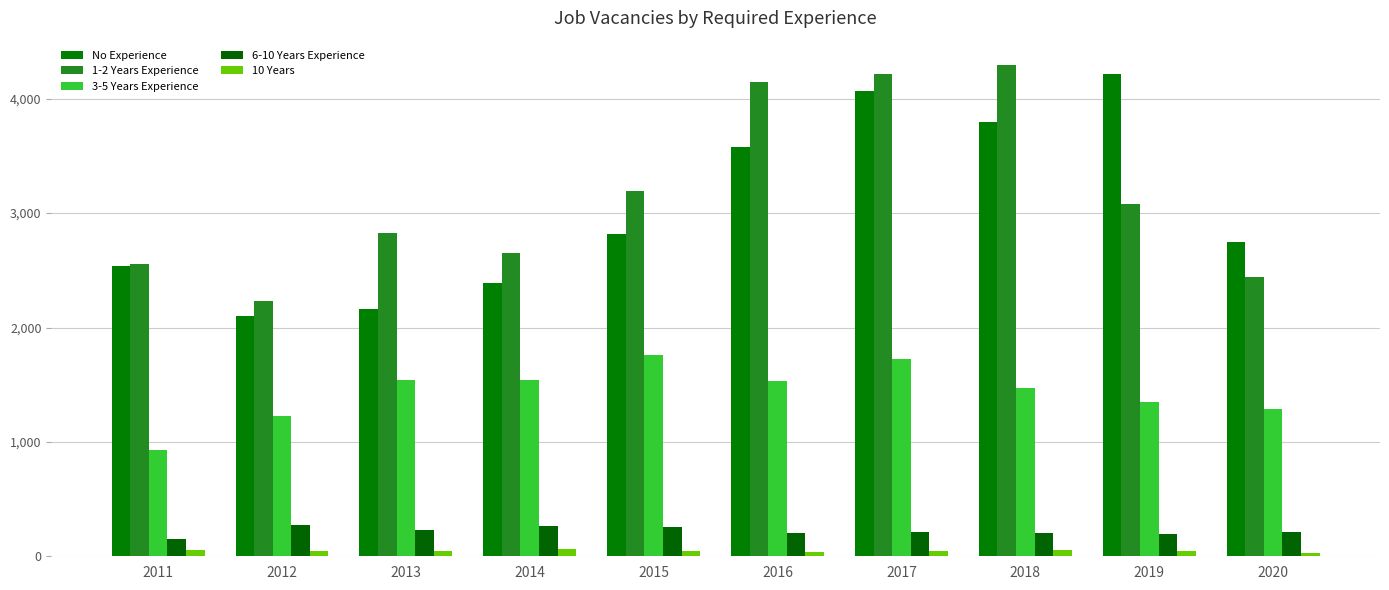

The 3-5 Years Experience series shows 1472 at 2018. True or false?

True